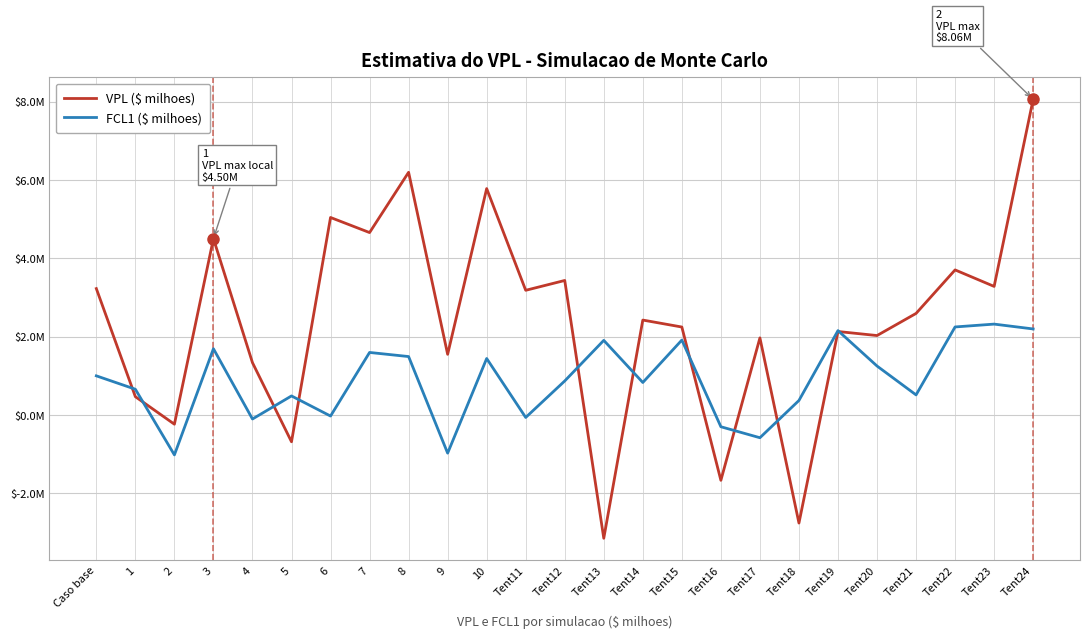

What is the sum of the FCL1 ($ milhoes) values at Tent21 and Tent24?

2.7